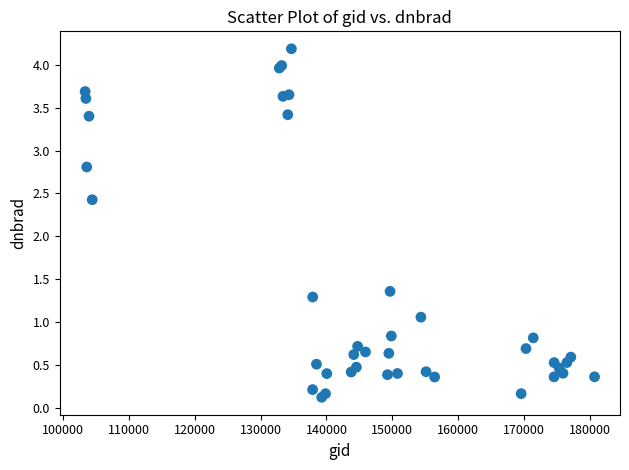

What Y value in the scatter plot is closest to 2?

2.4